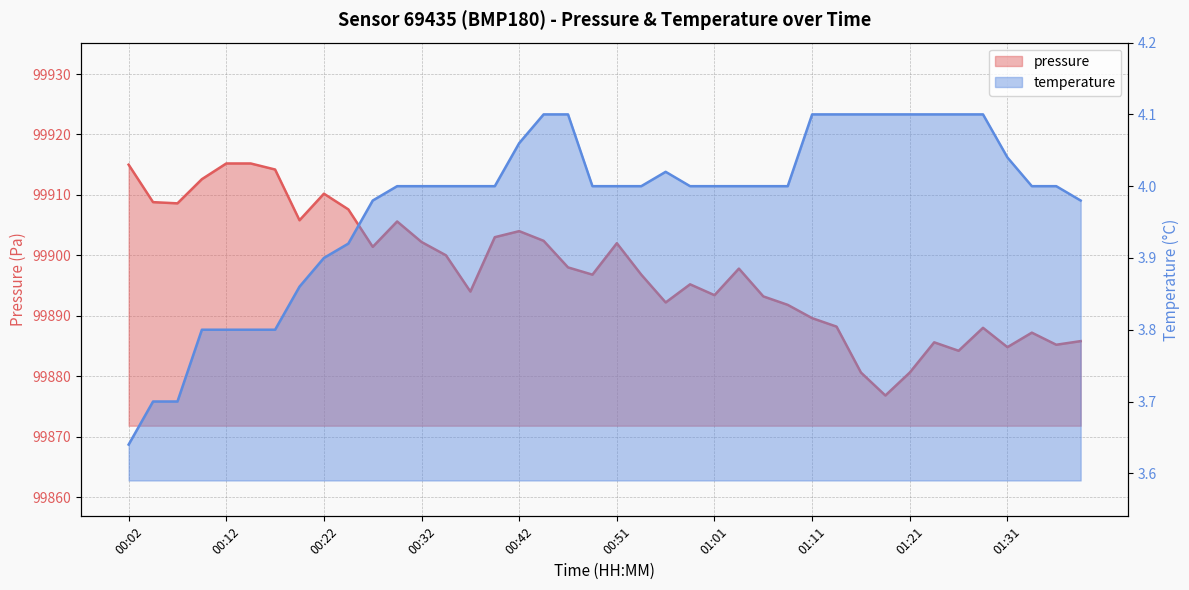

What position from the left is 01:09?

28